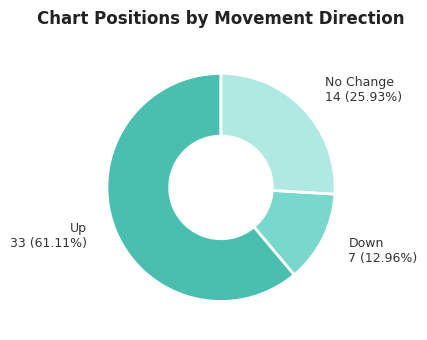

Does any single category account for the majority?

Yes